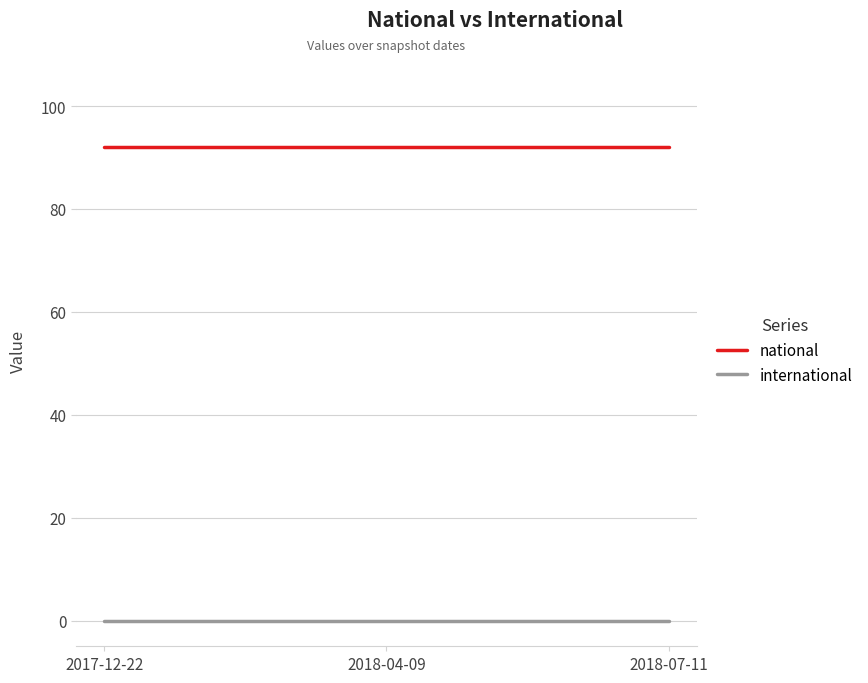

What is the highest value of the national series?

92